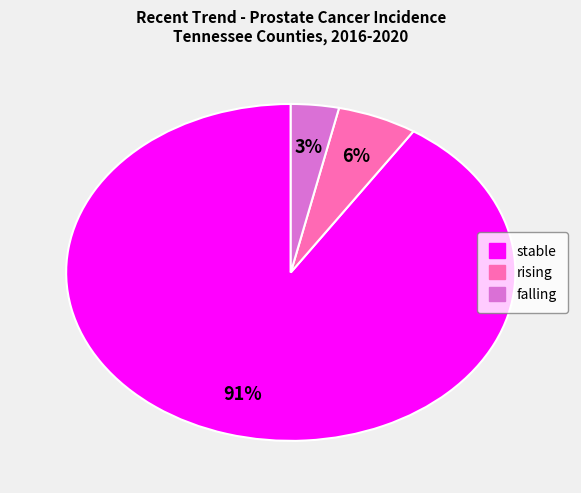

Does rising represent more than half of the total?

No